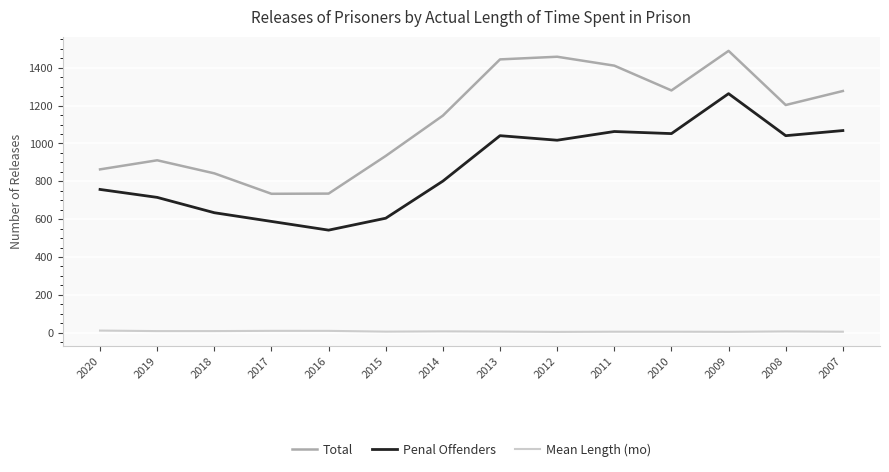

Which series has the largest total across all categories?

Total